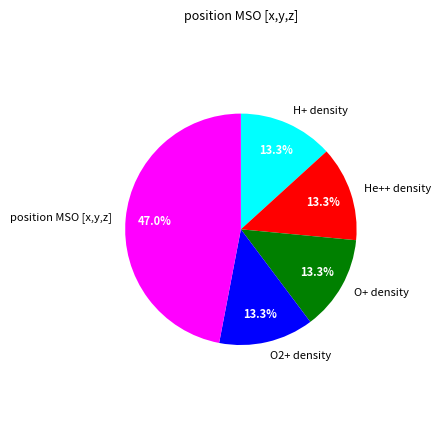

Is there a majority slice in this chart?

No